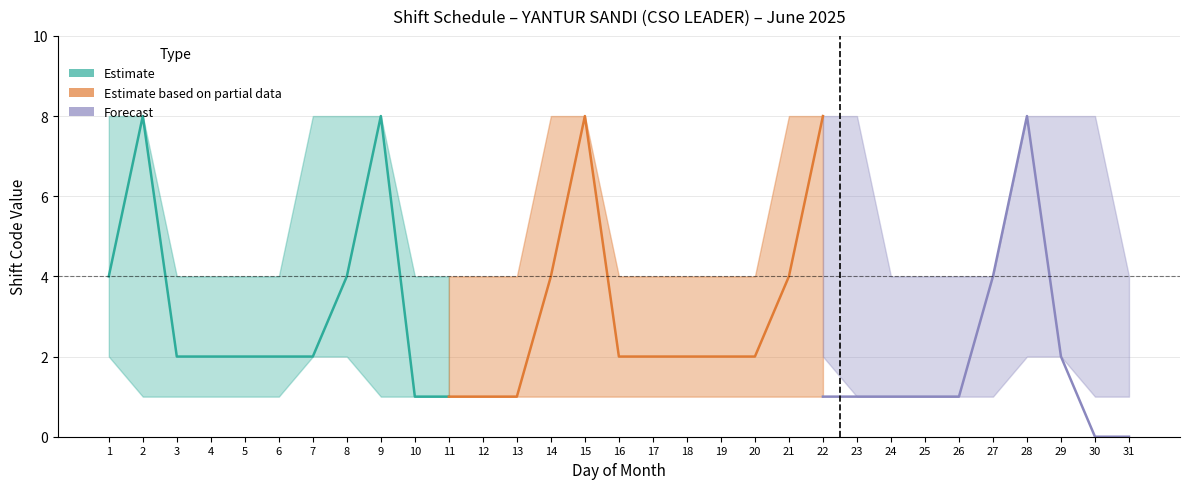

What is the highest value of the Day 7 (shift) series?

8